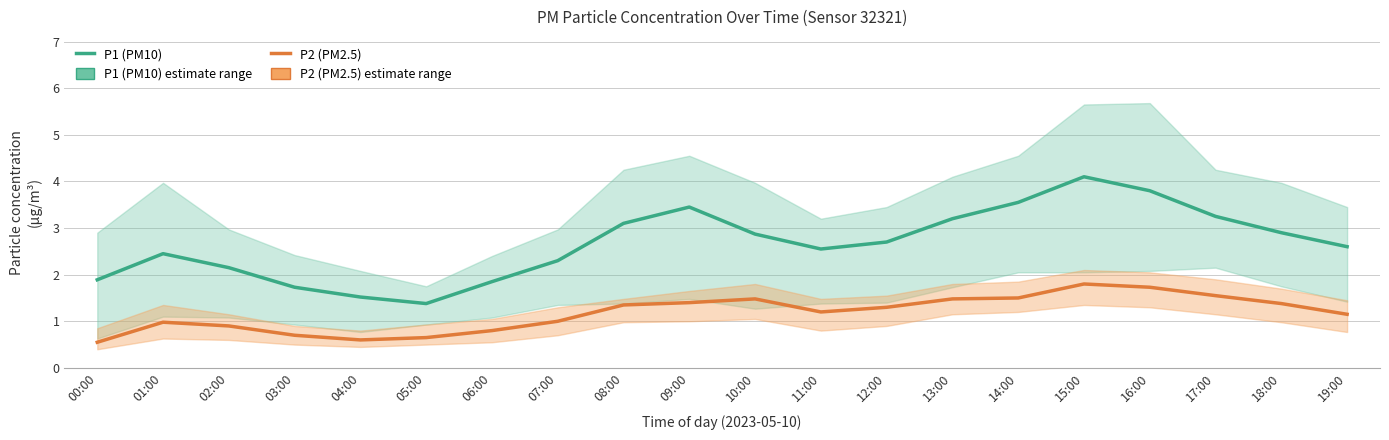

True or false: P2 (PM2.5) and P1 (PM10) cross at least once.

False